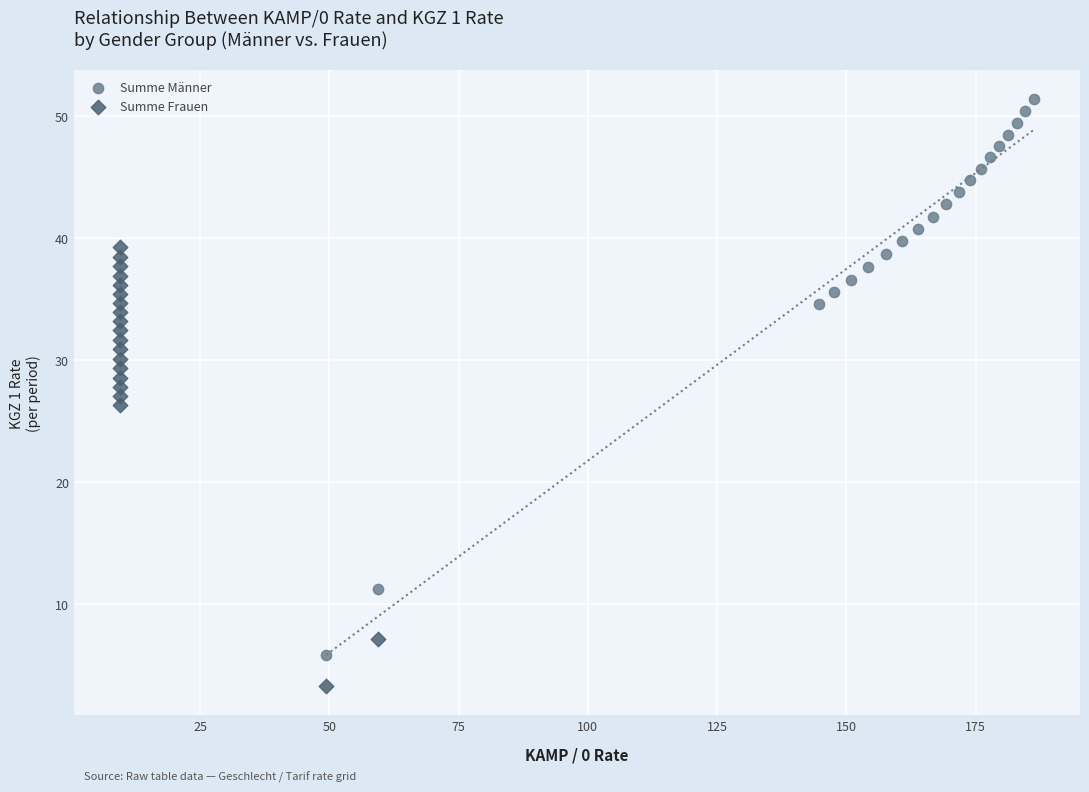

Which series contains the highest Y value?

Summe Männer